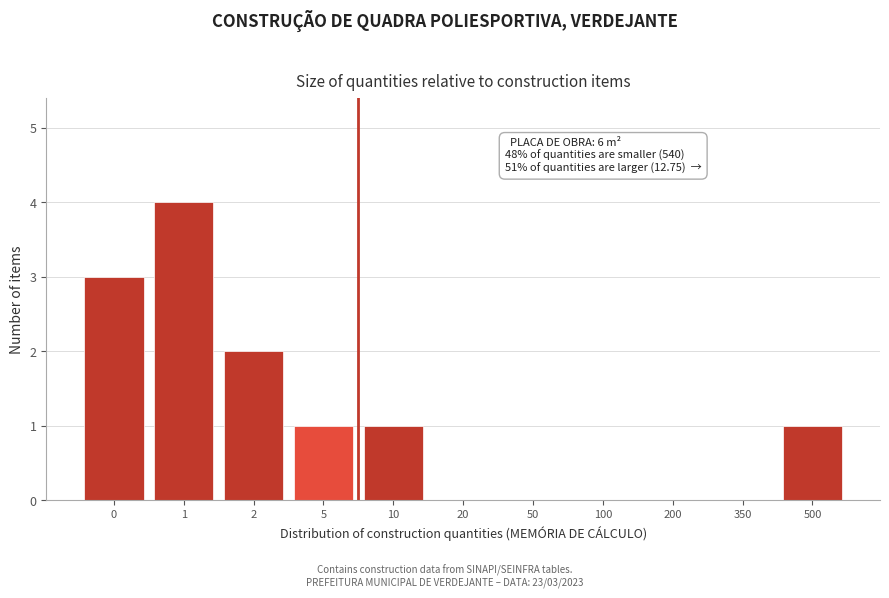

Reading right to left, transcribe all the data shown in this chart.

500=1	350=0	200=0	100=0	50=0	20=0	10=1	5=1	2=2	1=4	0=3